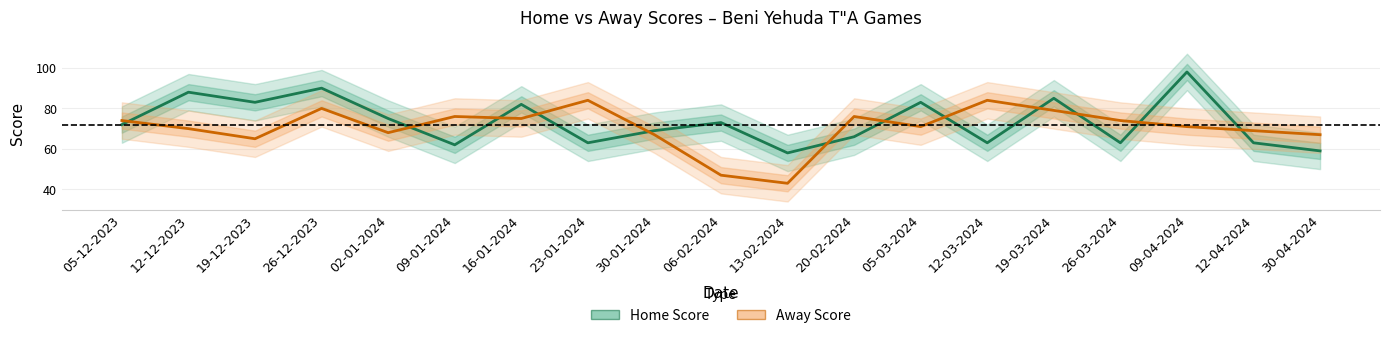

At which category is the sum across all series the highest?

26-12-2023